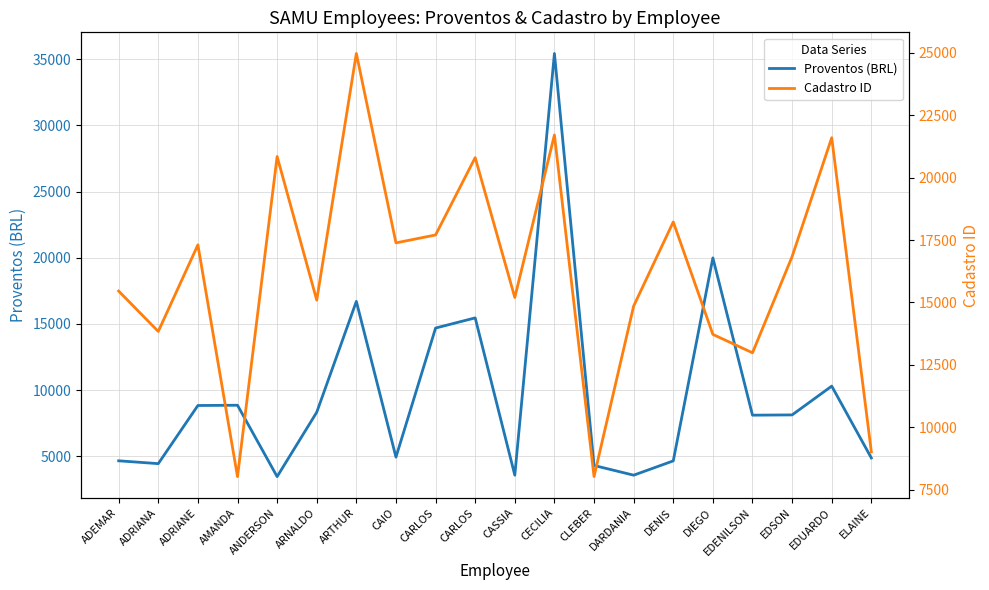

How many intersections are there between Cadastro ID and Proventos (BRL)?

6